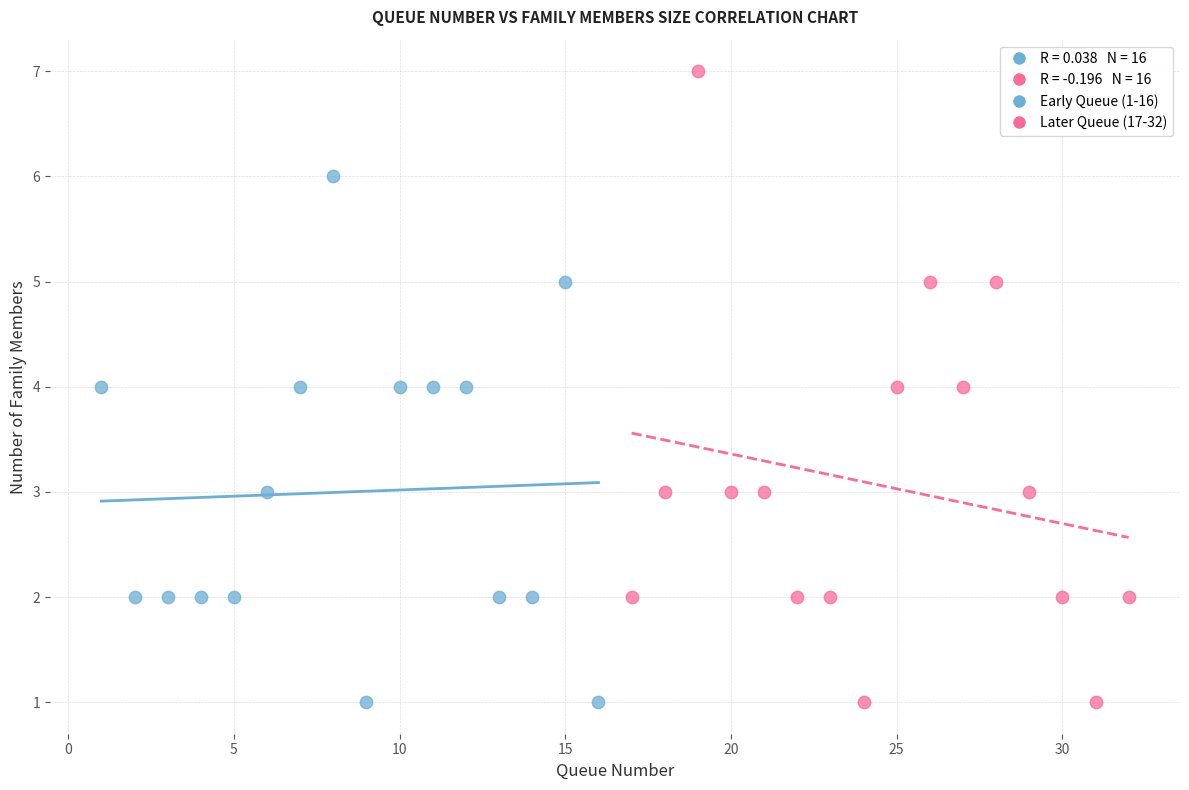

Which series has the widest spread of Y values?

Later Queue (17-32)